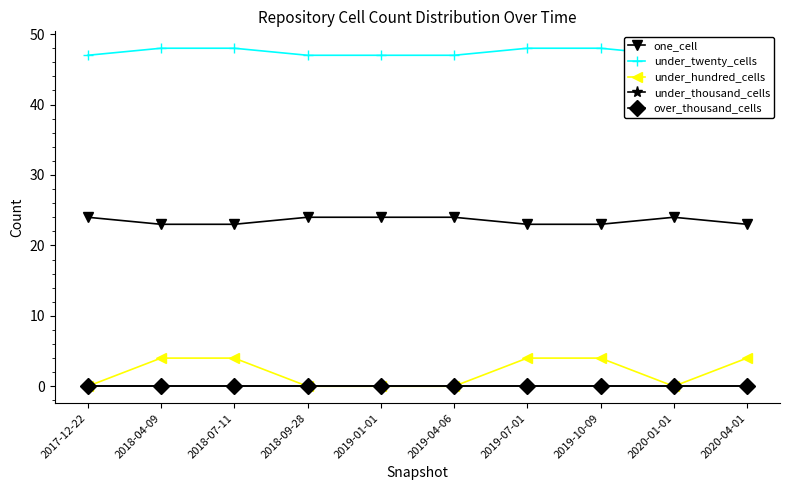

How many categories are shown in the chart?

10